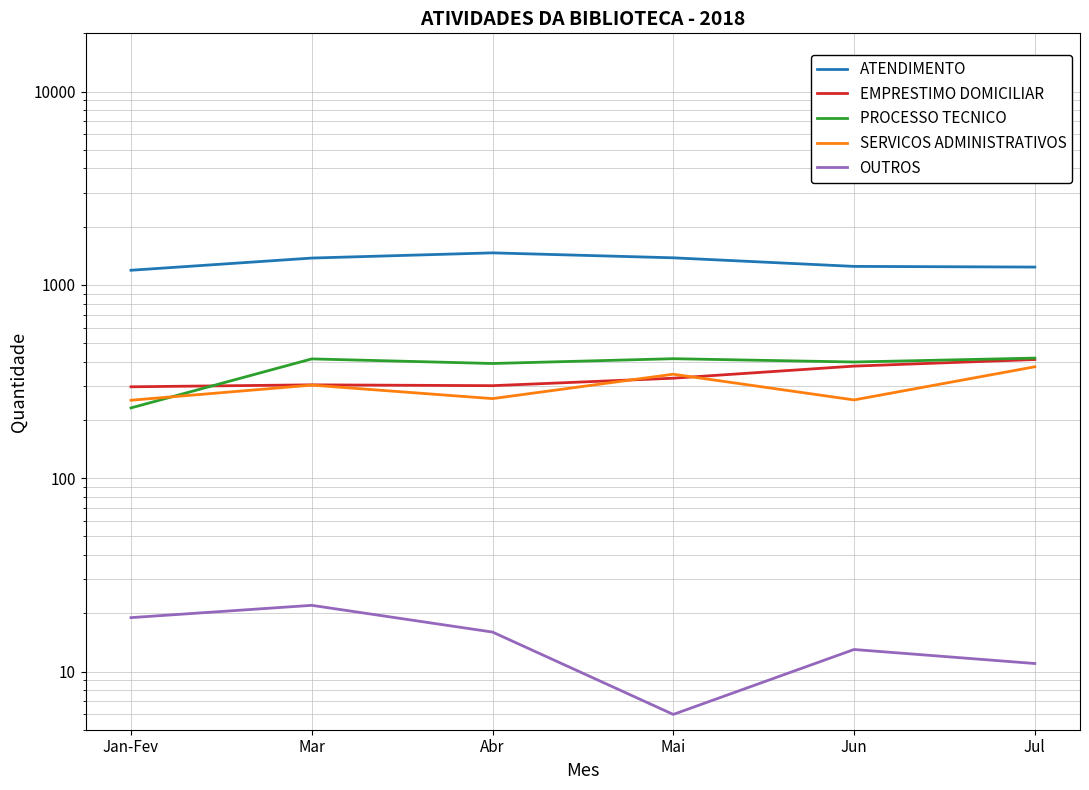

Reading left to right, extract all data points from this chart.

ATENDIMENTO: 1190	1376	1464	1380	1246	1236
EMPRESTIMO DOMICILIAR: 297	304	301	329	380	411
PROCESSO TECNICO: 231	414	392	415	399	418
SERVICOS ADMINISTRATIVOS: 253	303	258	345	254	377
OUTROS: 19	22	16	6	13	11